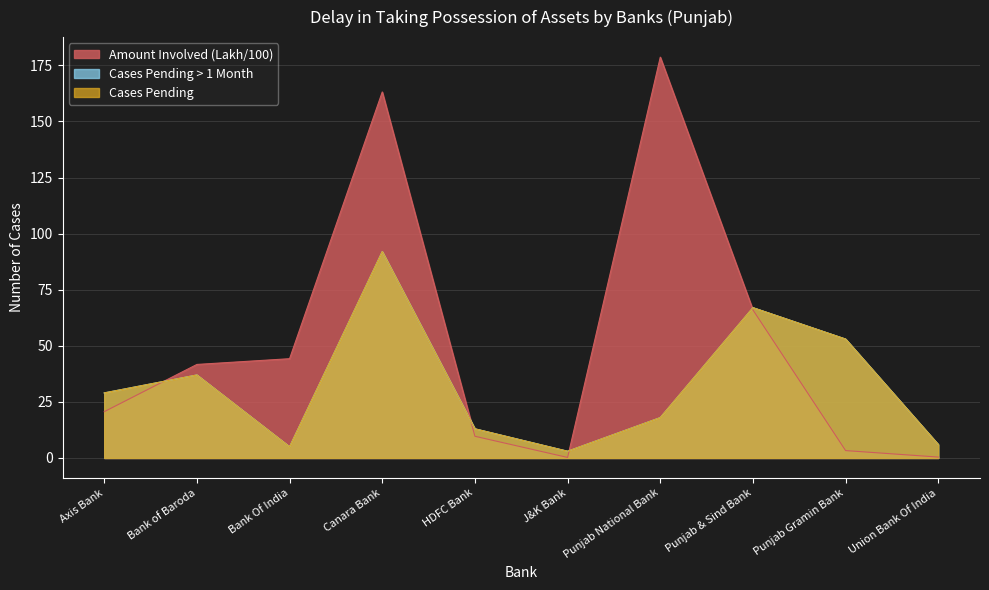

What is the value of the Cases Pending point at the 1st from the left?

29.0